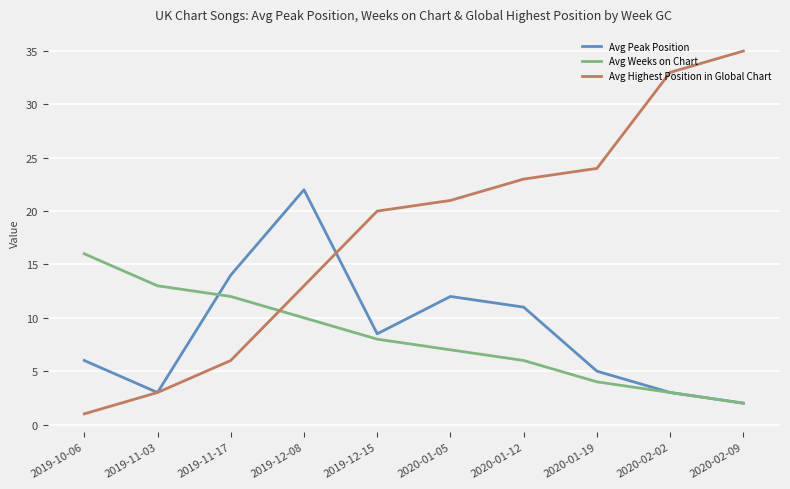

Is it true that Avg Weeks on Chart equals 4.0 at 2020-01-19?

True